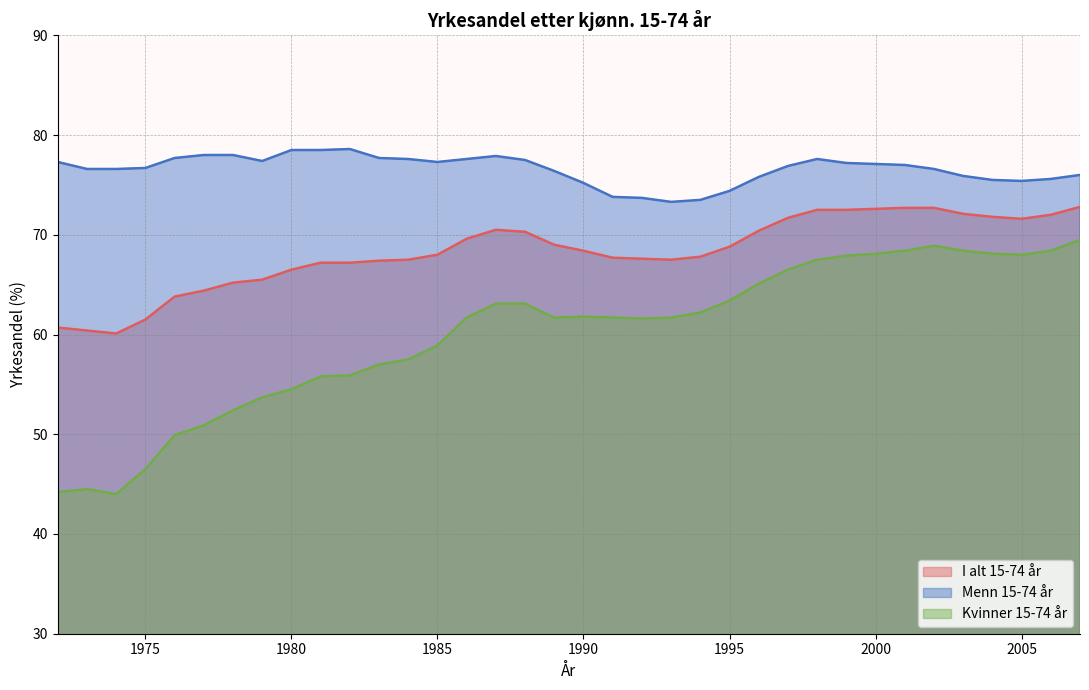

The value of I alt 15-74 år at 1991 is 99.3. True or false?

False